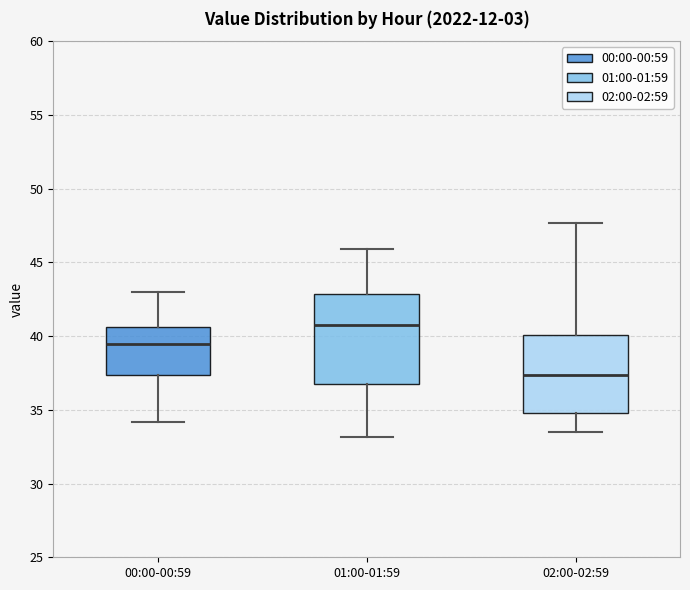

Reading left to right, transcribe this box plot: for each box, give where its median line is, the range the box spans, and where its two whiskers end, as read against the y-axis. The values are not printed on the chart, so give them approximately, as read against the axis.

00:00-00:59: median 39.5, box 37.5 to 40.5, whiskers 34.0 to 43.0
01:00-01:59: median 41.0, box 36.5 to 43.0, whiskers 33.0 to 46.0
02:00-02:59: median 37.5, box 35.0 to 40.0, whiskers 33.5 to 47.5